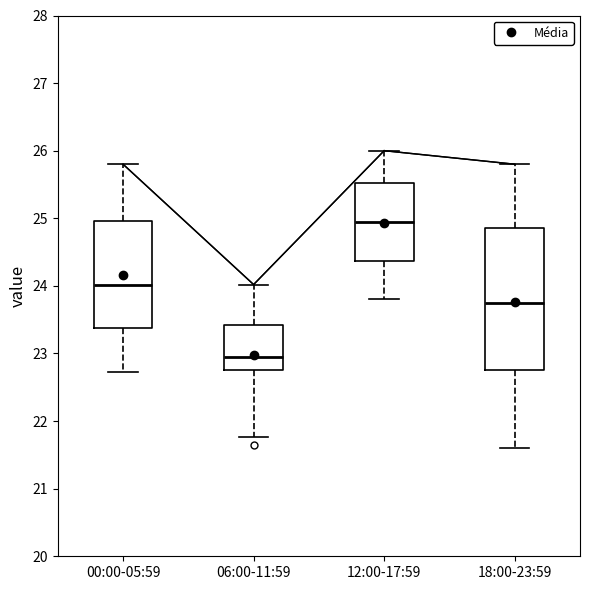

Comparing the boxes themselves (not the whiskers), which one is the tallest?

18:00-23:59